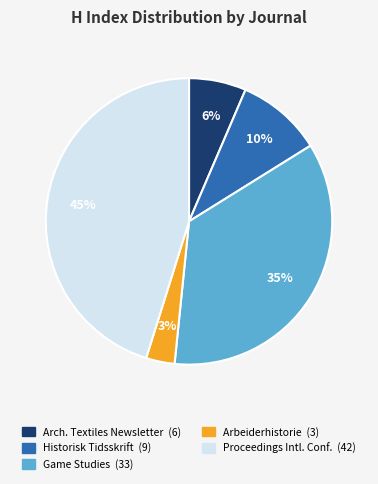

To the nearest percent, what is the difference between the largest and smallest slice percentages?

42%